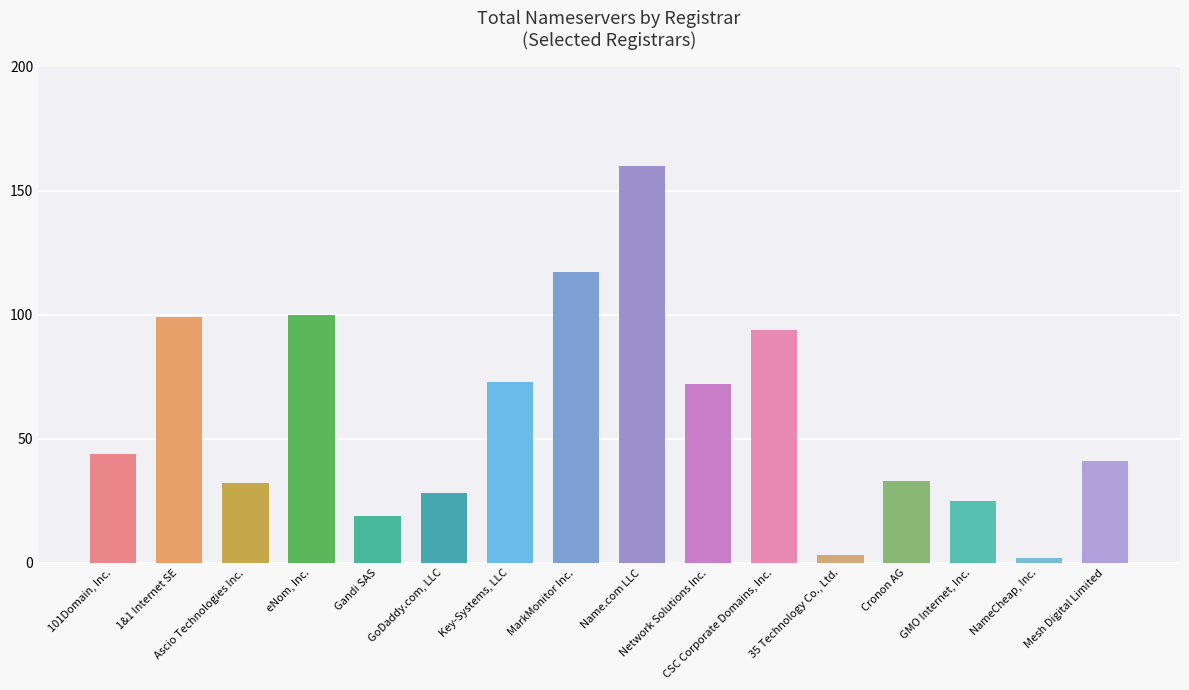

Which label corresponds to the largest value in the chart?

Name.com LLC